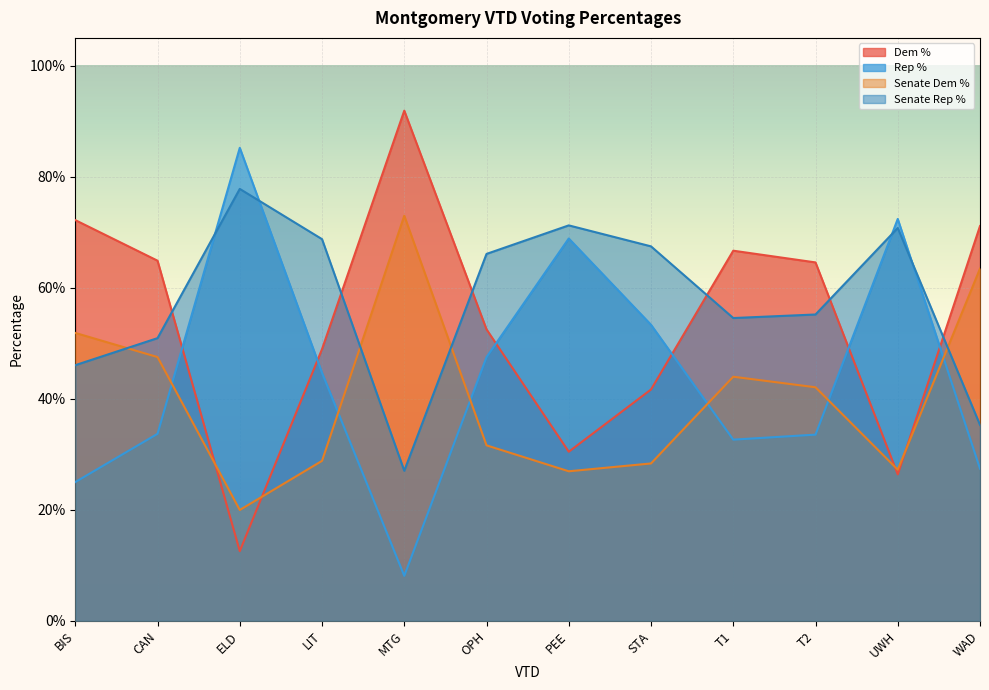

Which category has the lowest value in the Senate Dem % series?

ELD